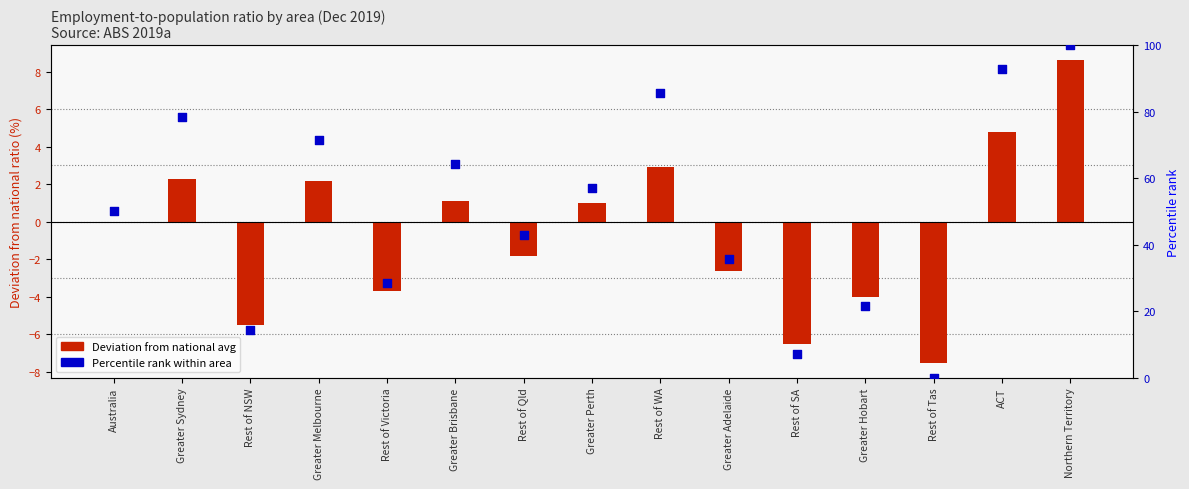

Which series contains the highest Y value?

Percentile rank within area